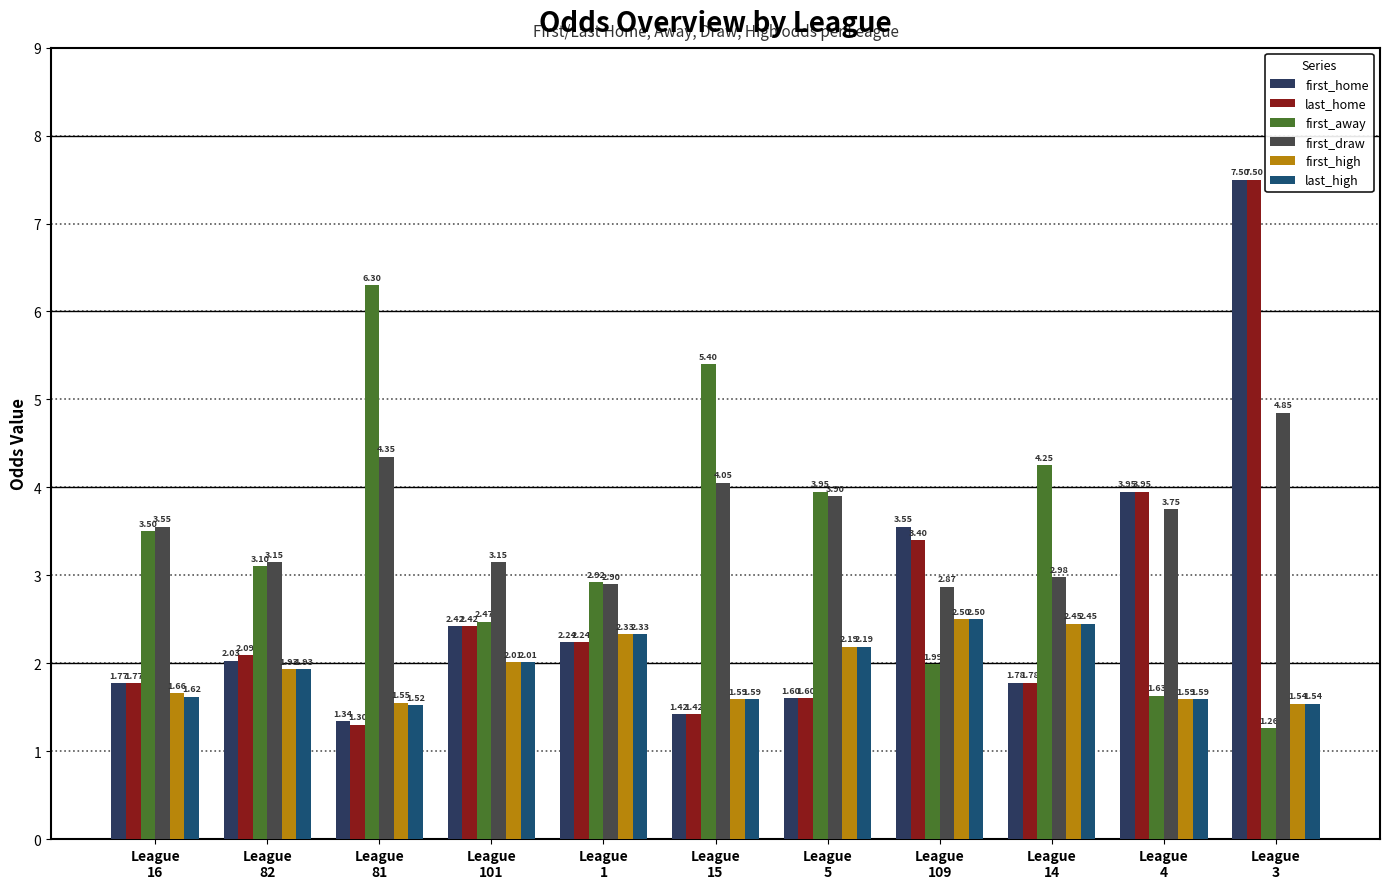

At how many categories does at least one series exceed 2?

11